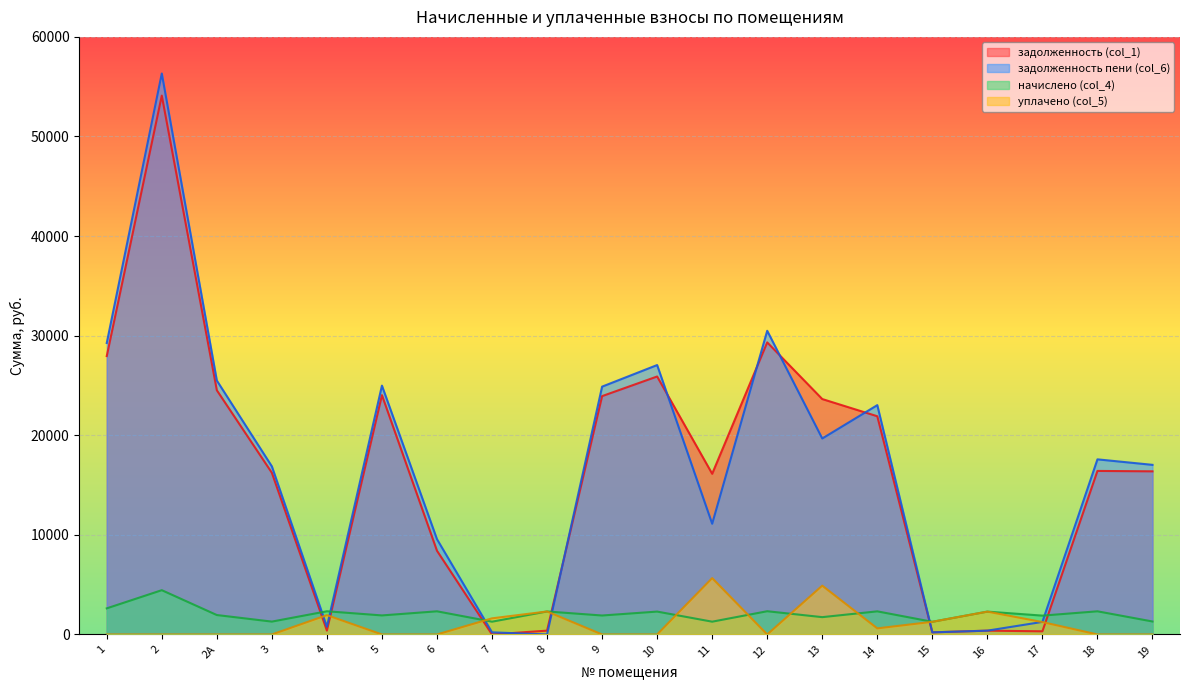

What are all the series names shown in the legend?

задолженность (col_1), задолженность пени (col_6), начислено (col_4), уплачено (col_5)